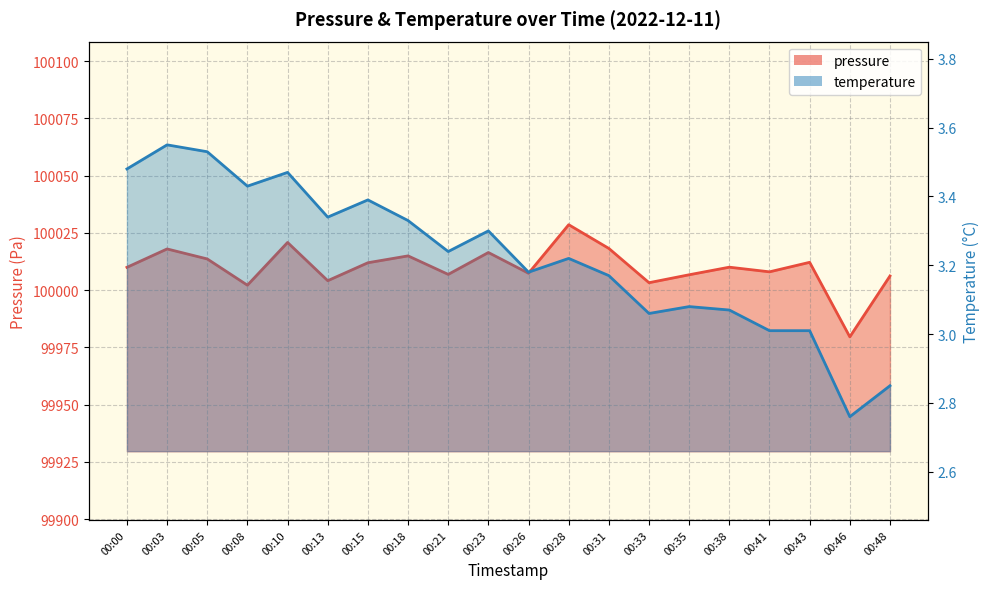

What are all the series names shown in the legend?

pressure, temperature